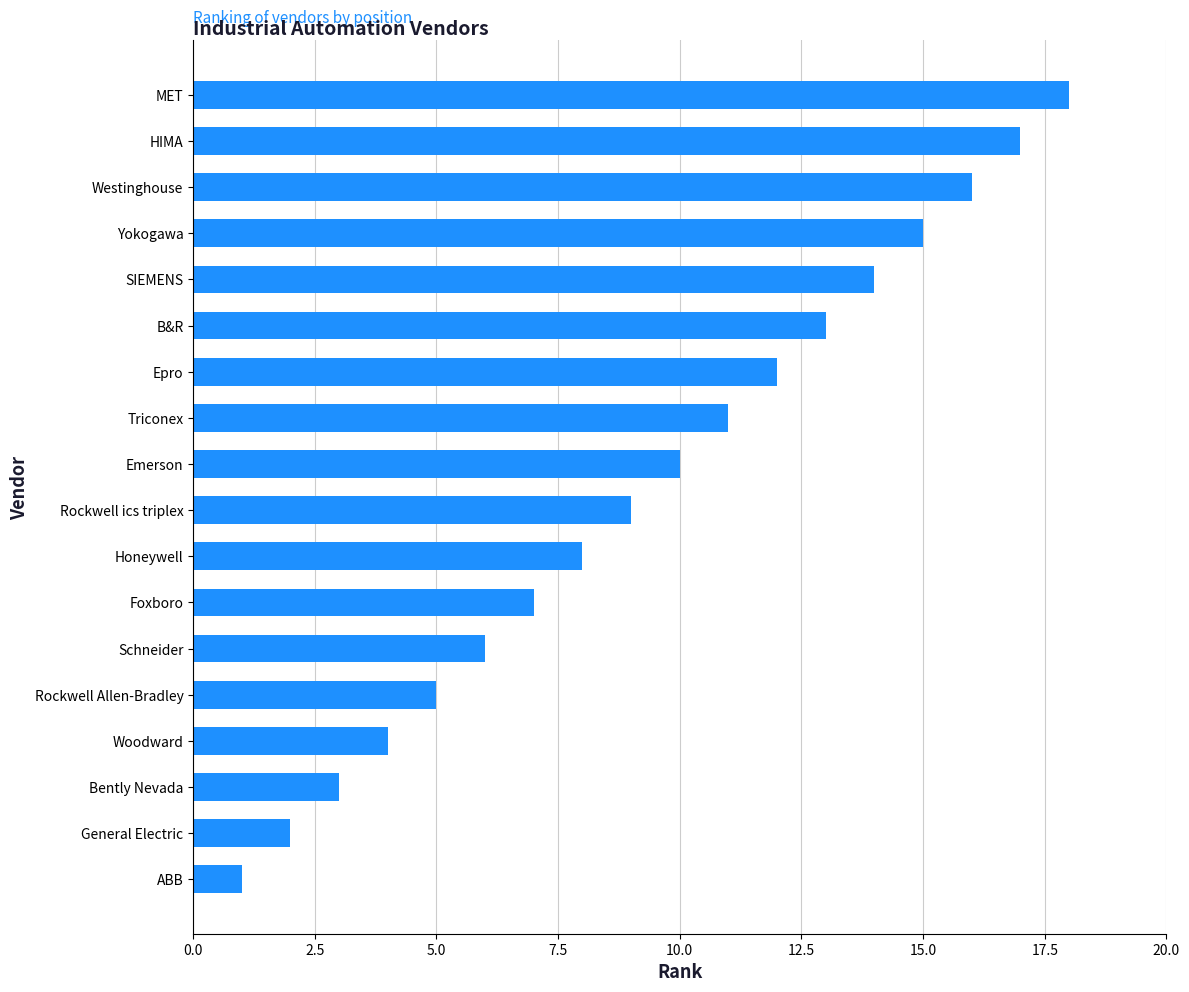

List the labels in order of value, largest first.

MET, HIMA, Westinghouse, Yokogawa, SIEMENS, B&R, Epro, Triconex, Emerson, Rockwell ics triplex, Honeywell, Foxboro, Schneider, Rockwell Allen-Bradley, Woodward, Bently Nevada, General Electric, ABB